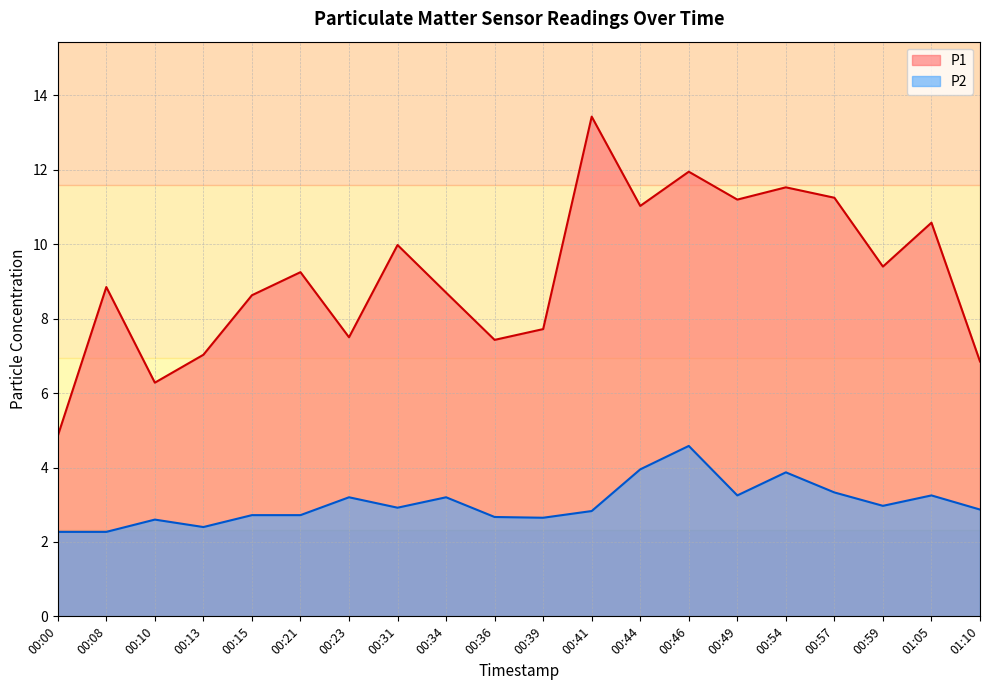

Does the chart have visible grid lines?

Yes